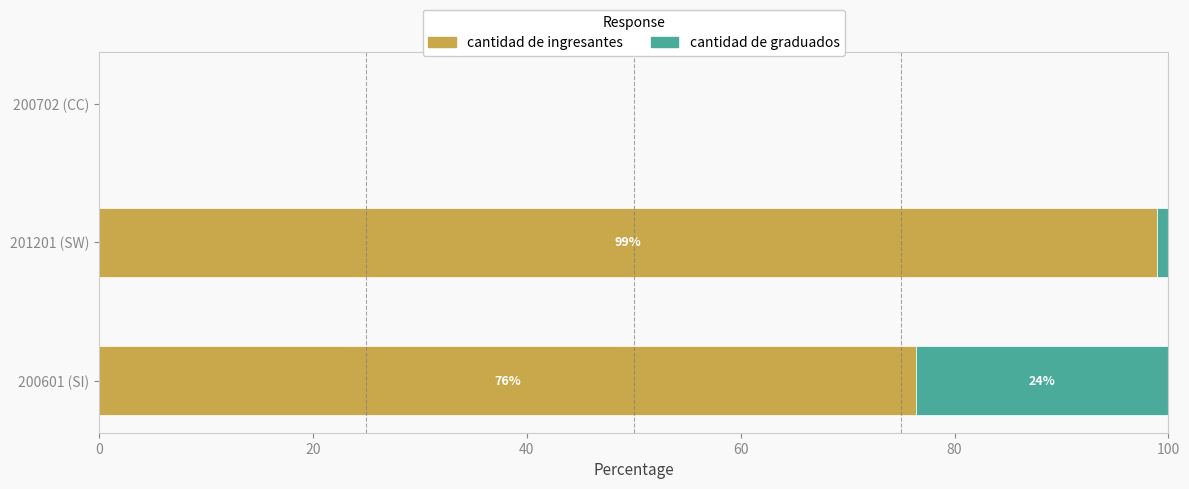

The value of cantidad de ingresantes at 201201 (SW) is 98.9. True or false?

True